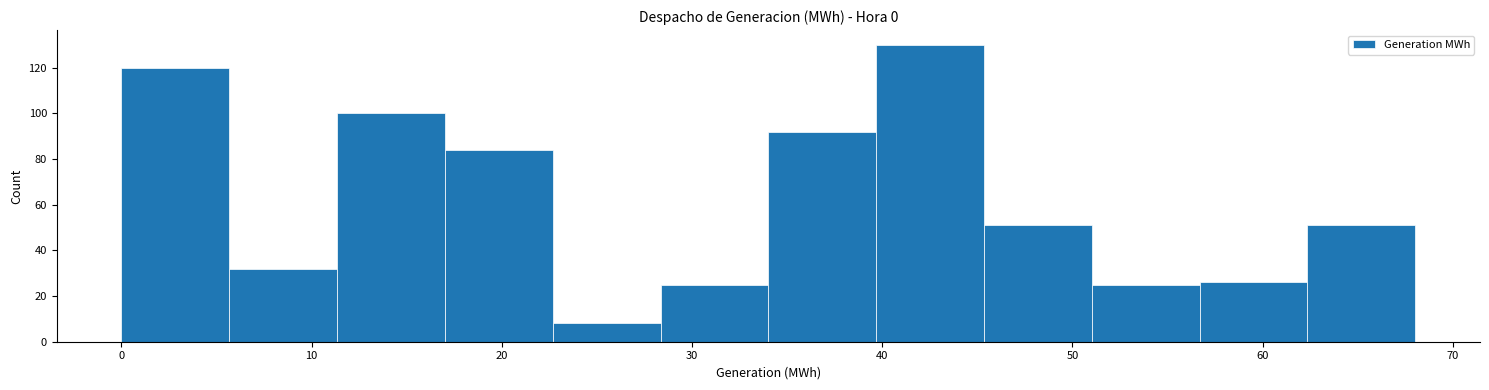

Reading left to right, list every bar in this chart as the range it spans on the x-axis followed by its height. Neither the bar edges nor the heights are printed on the chart, so give them approximately, as read against the axes.

0 to 6: 120
6 to 11: 32
11 to 17: 100
17 to 23: 84
23 to 28: 8
28 to 34: 26
34 to 40: 92
40 to 45: 130
45 to 51: 52
51 to 57: 26
57 to 62: 26
62 to 68: 52